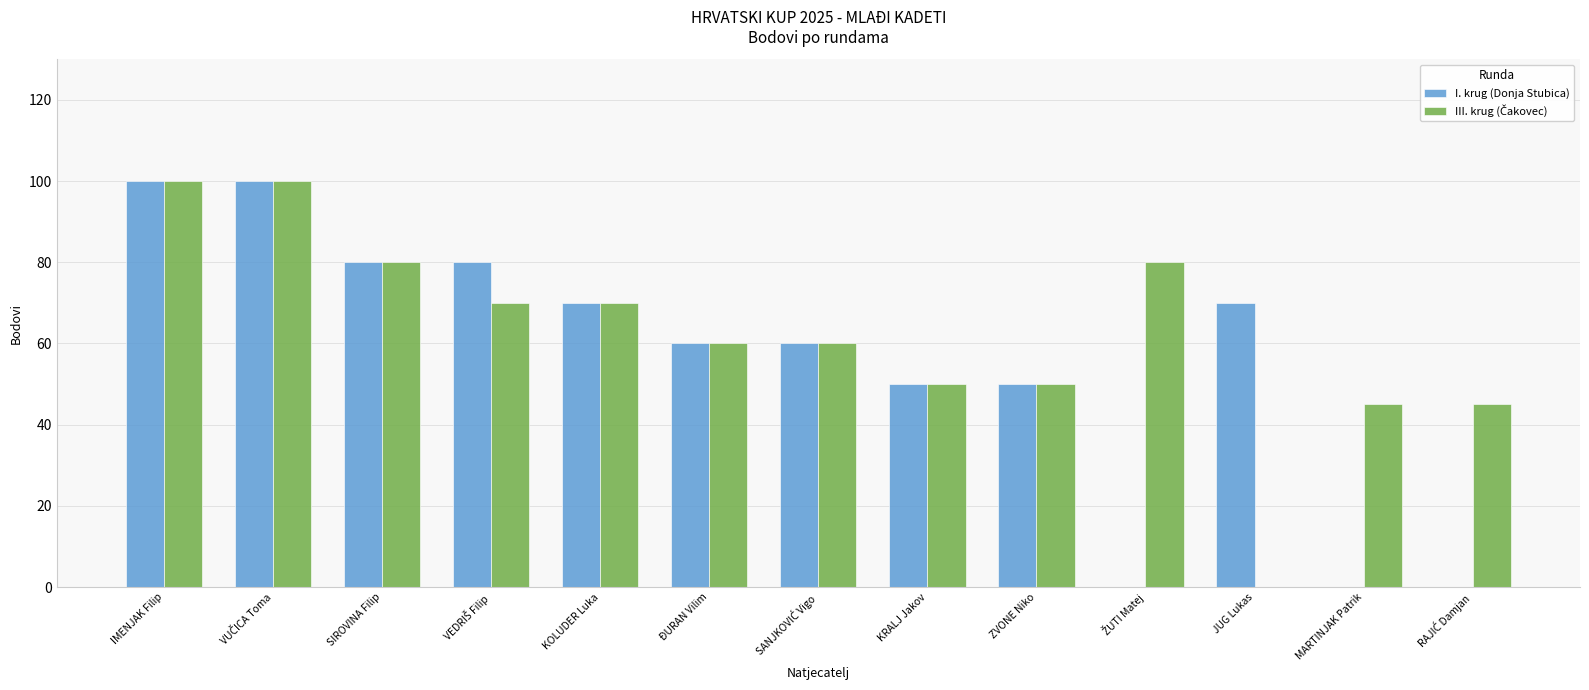

What is the total value across all series at KOLUDER Luka?

140